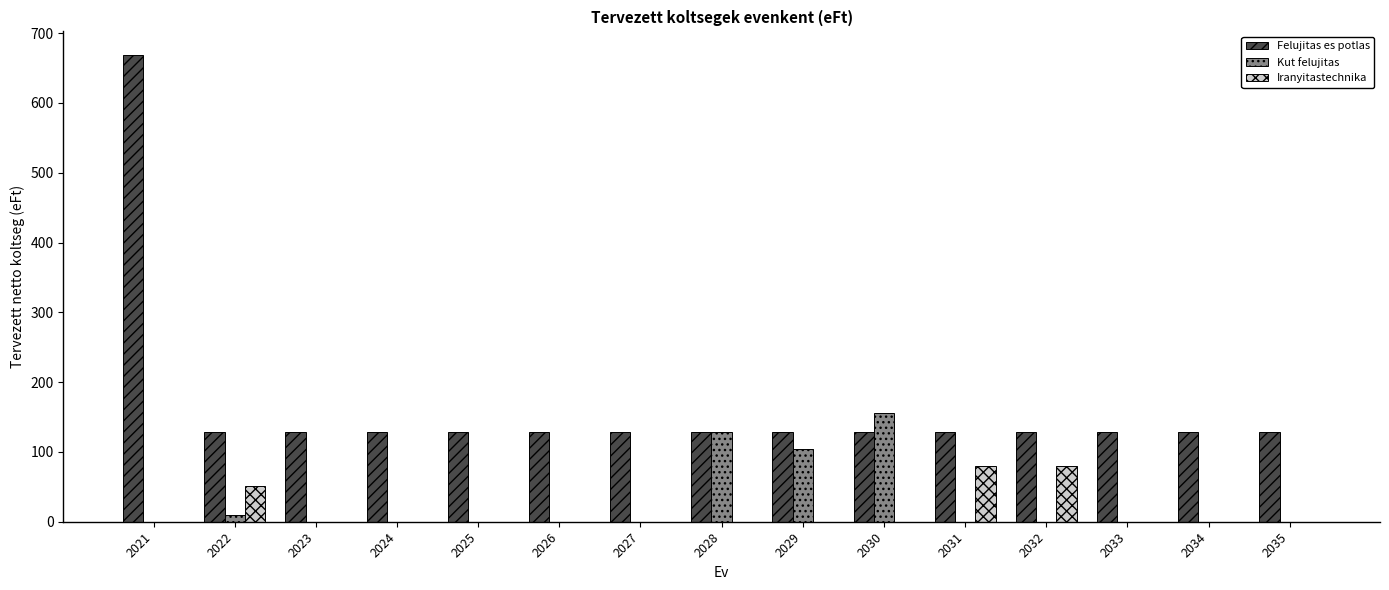

Which series changed the most between 2021 and 2026?

Felujitas es potlas